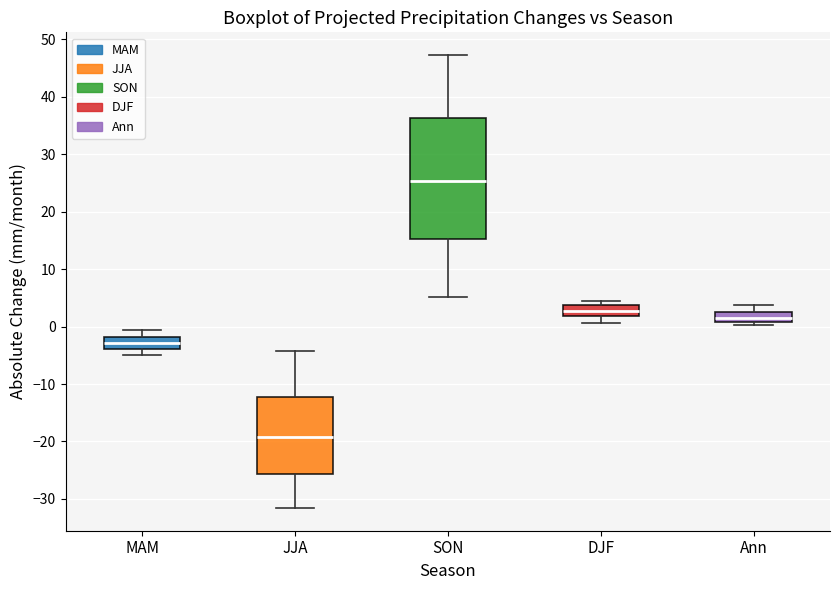

Which box is the tallest, from its lower edge to its upper edge?

SON